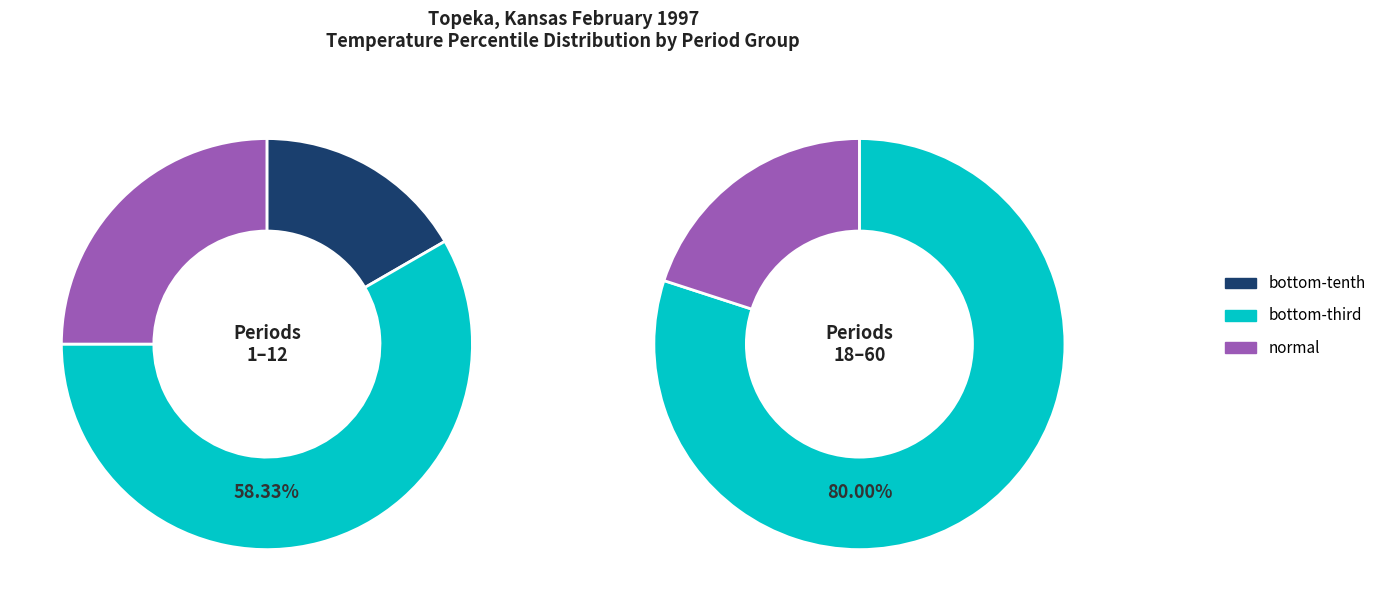

How many slices are in this pie chart?

3